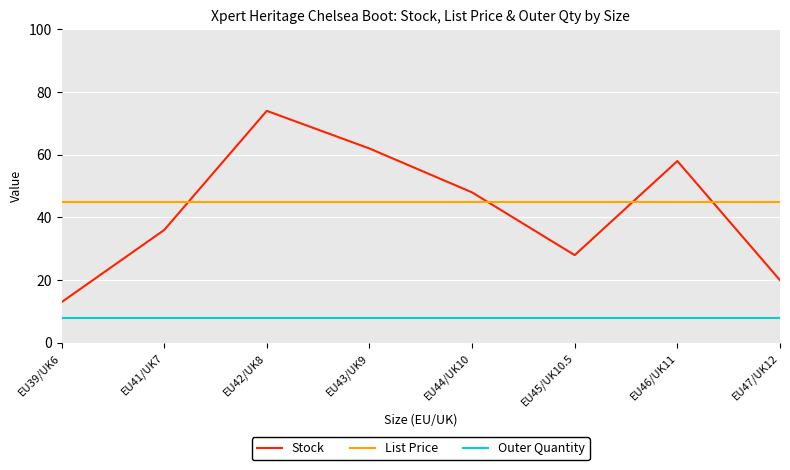

Between EU39/UK6 and EU46/UK11, which series saw the biggest shift?

Stock